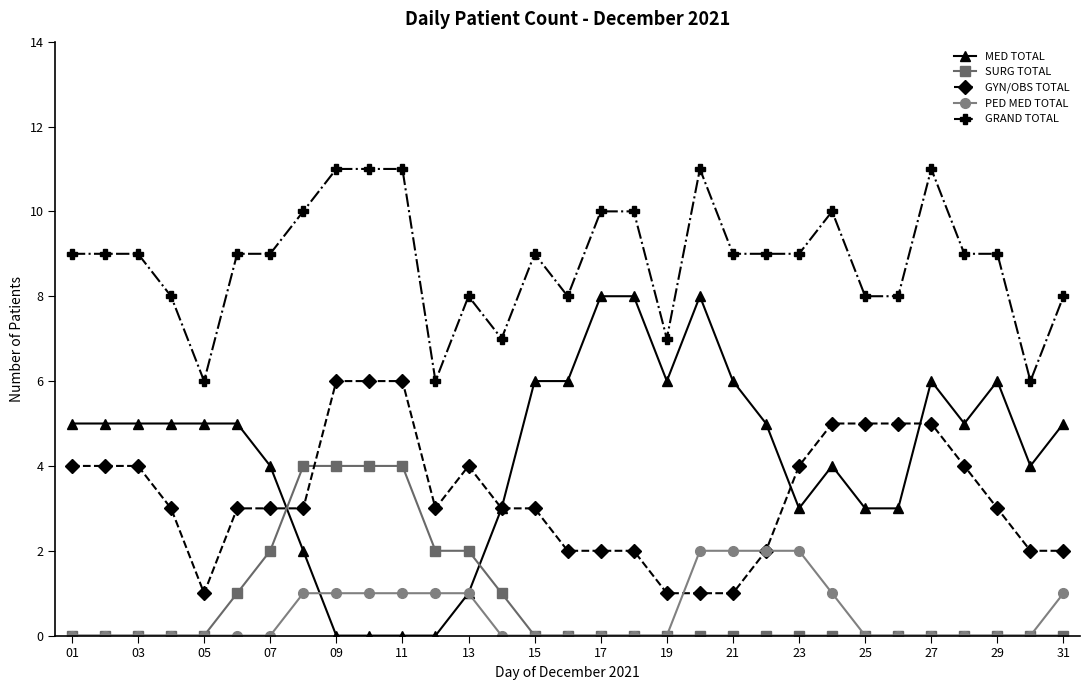

What is the difference between the maximum and minimum values in the GRAND TOTAL series?

5